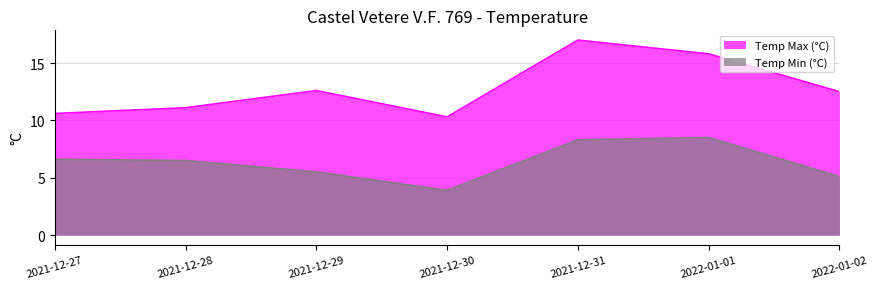

List the series in order of their overall mean, lowest first.

Temp Min (°C), Temp Max (°C)